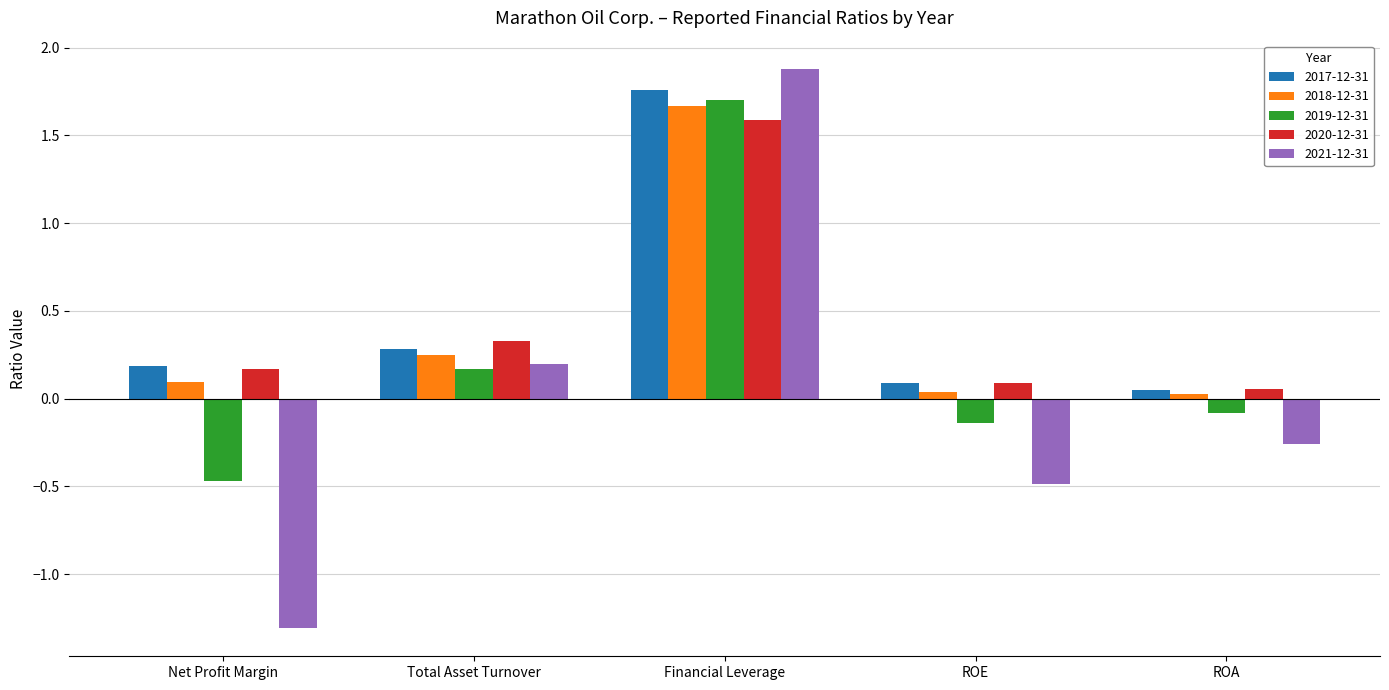

What is the label of the 5th bar from the left?

ROA